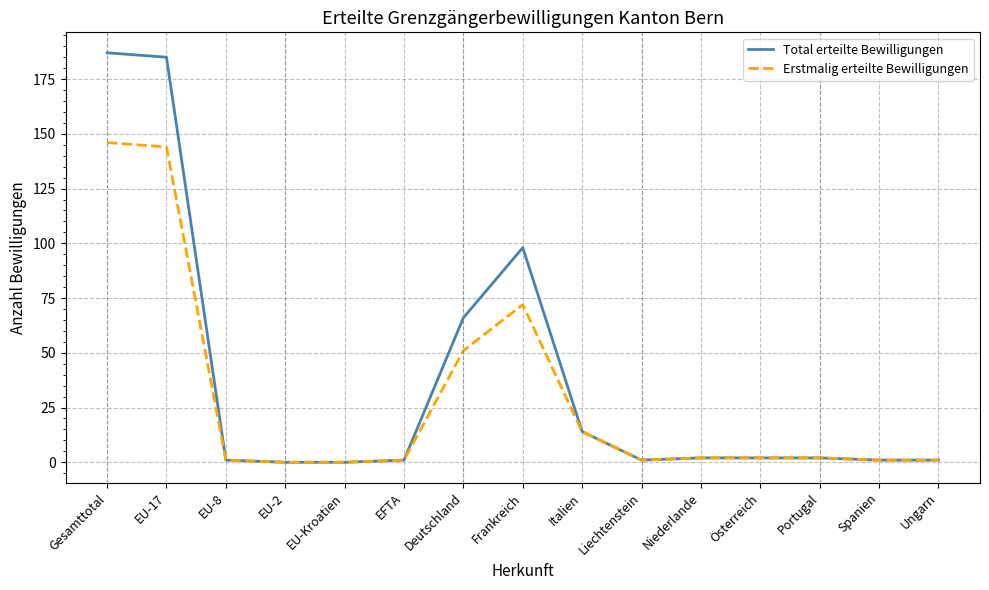

At Deutschland, list the series in order from smallest to largest.

Erstmalig erteilte Bewilligungen, Total erteilte Bewilligungen